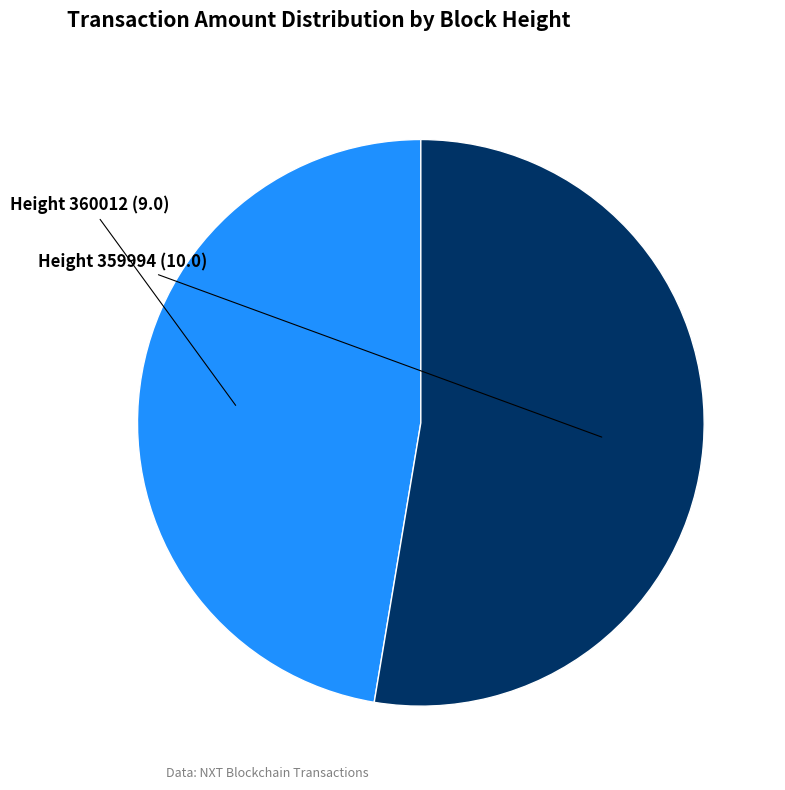

Does any single category account for the majority?

Yes